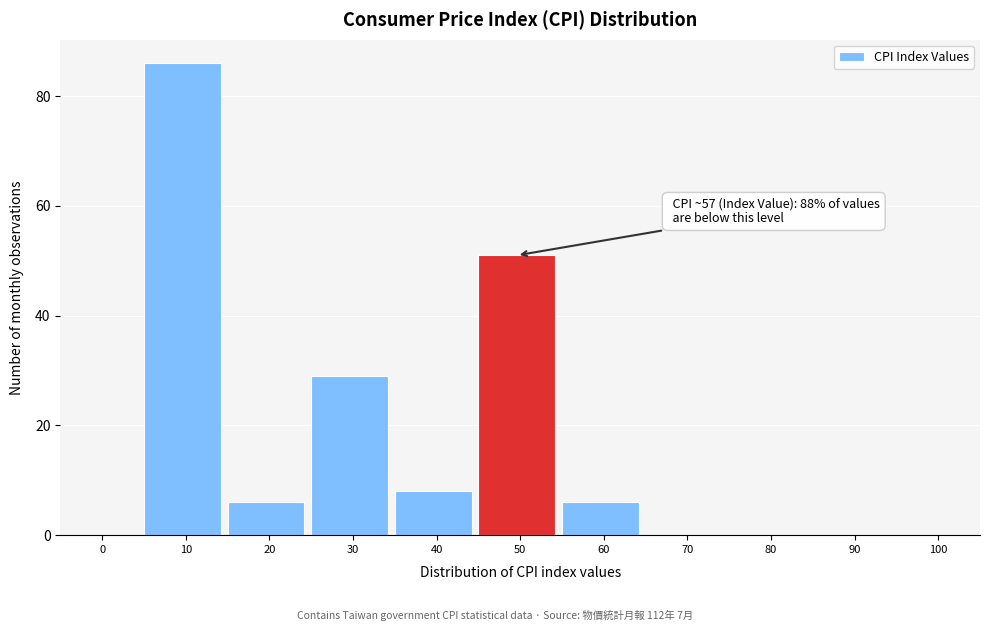

Reading right to left, what are all the values shown in this chart?

100=0	90=0	80=0	70=0	60=6	50=51	40=8	30=29	20=6	10=86	0=0